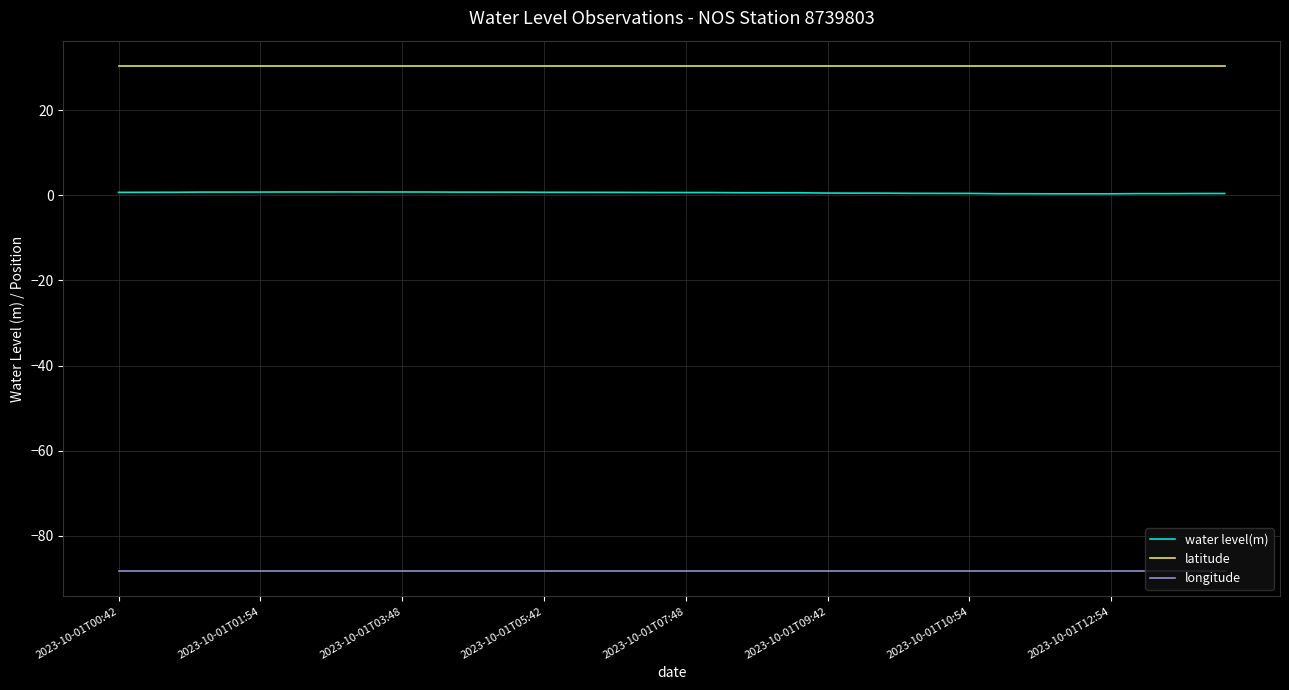

True or false: water level(m) and longitude cross at least once.

False